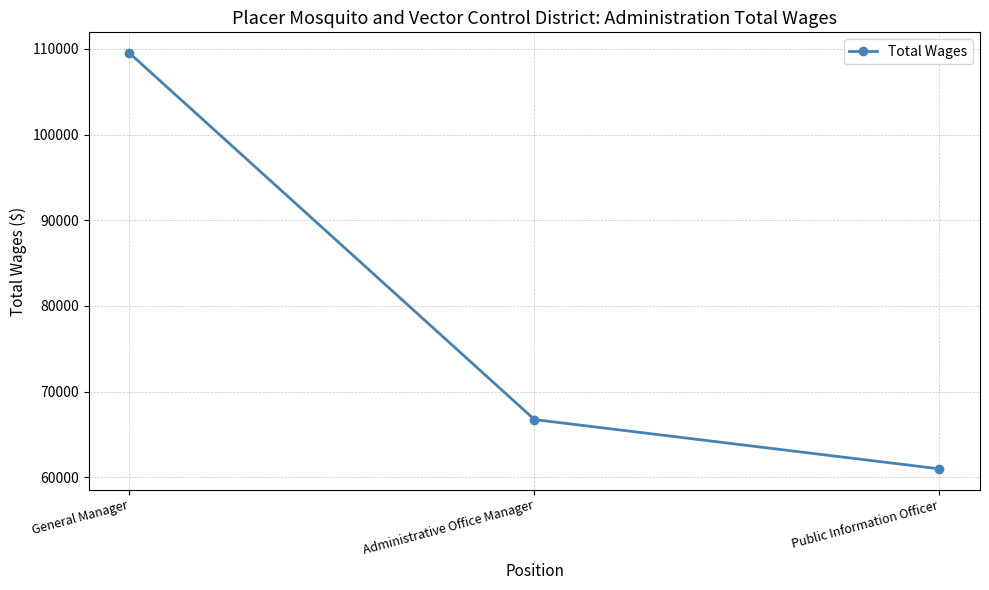

Rank the categories by value from lowest to highest.

Public Information Officer, Administrative Office Manager, General Manager